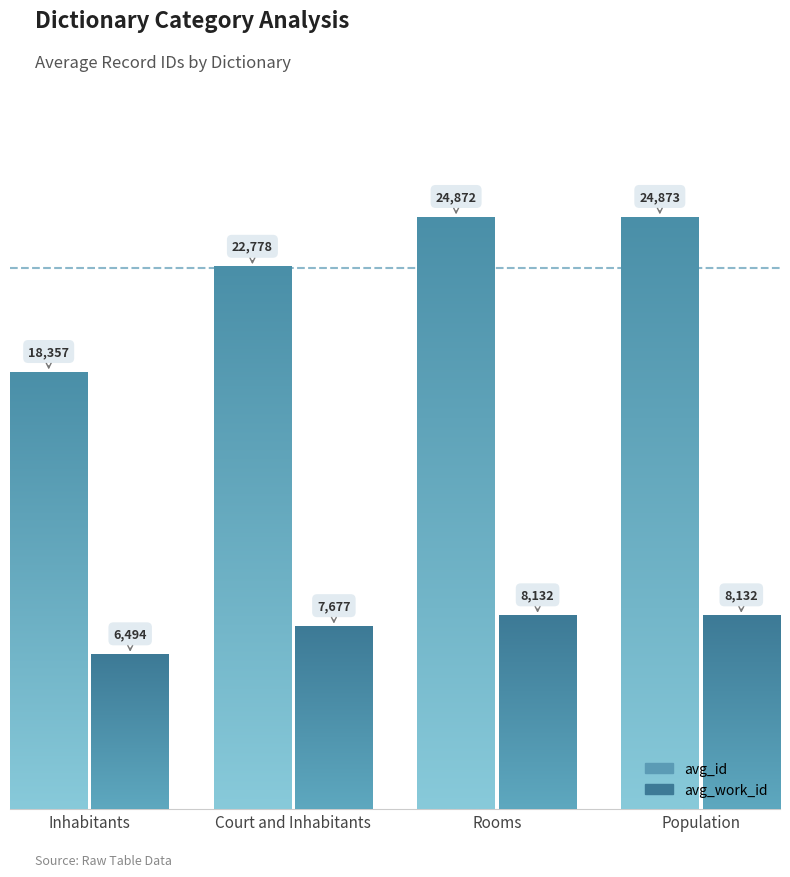

At Population, list the series in order from largest to smallest.

avg_id, avg_work_id